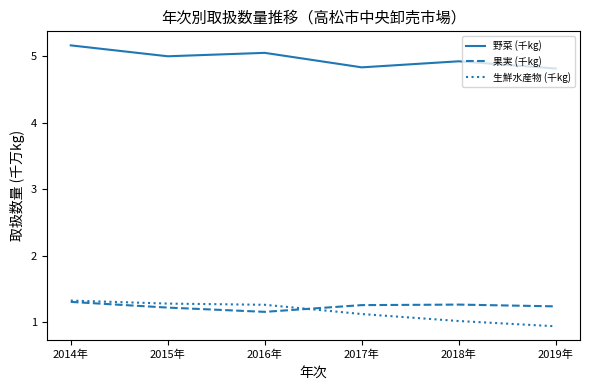

What is the minimum value for 生鮮水産物 (千kg)?

0.9